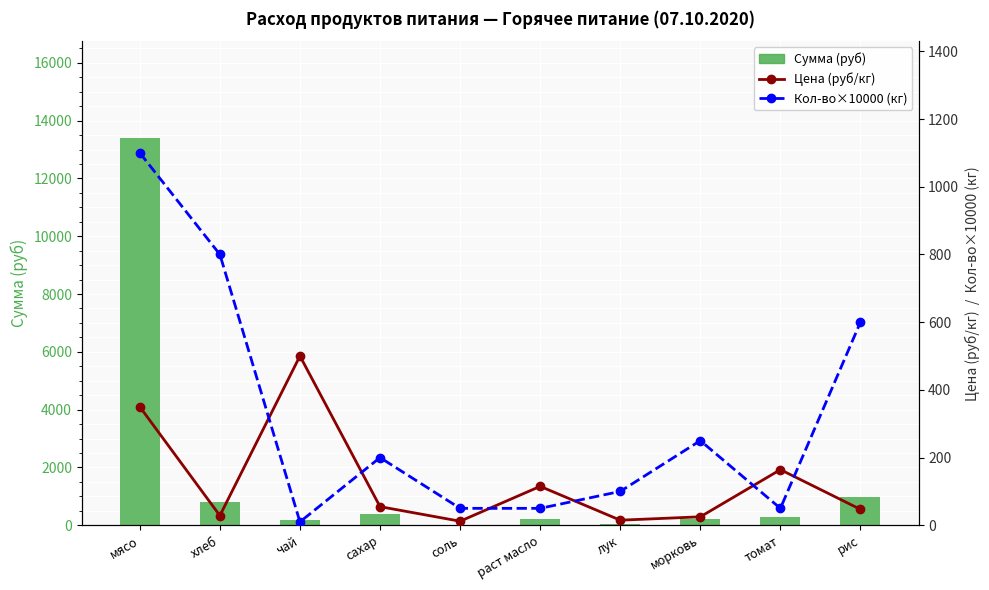

What is the smallest value displayed?

10.0